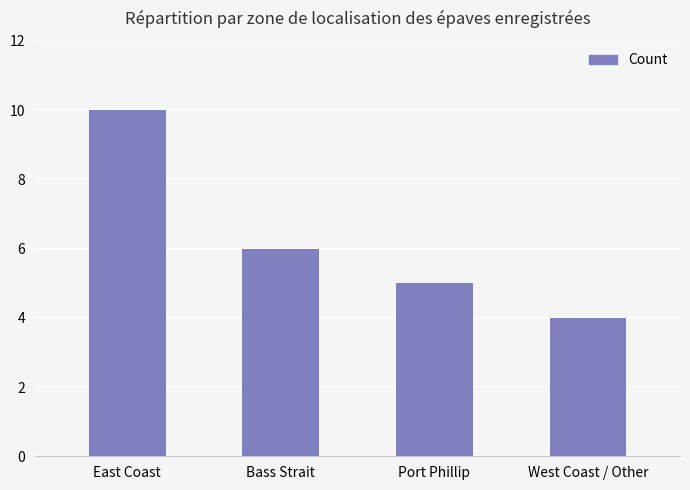

Between Bass Strait and East Coast, which is larger?

East Coast